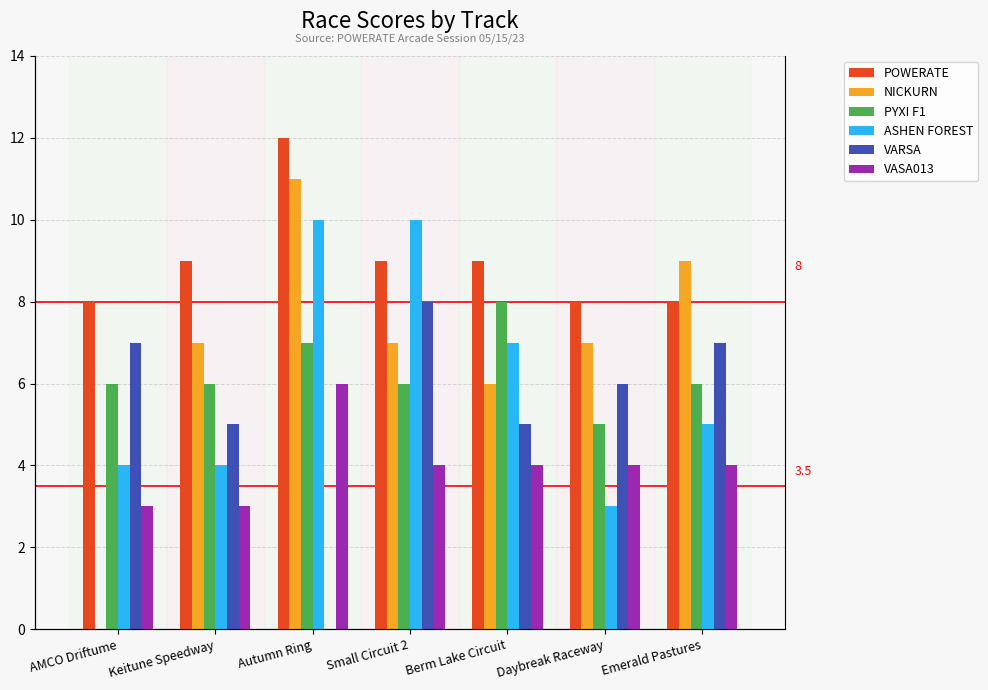

True or false: VARSA has a value of 12 at AMCO Driftume.

False